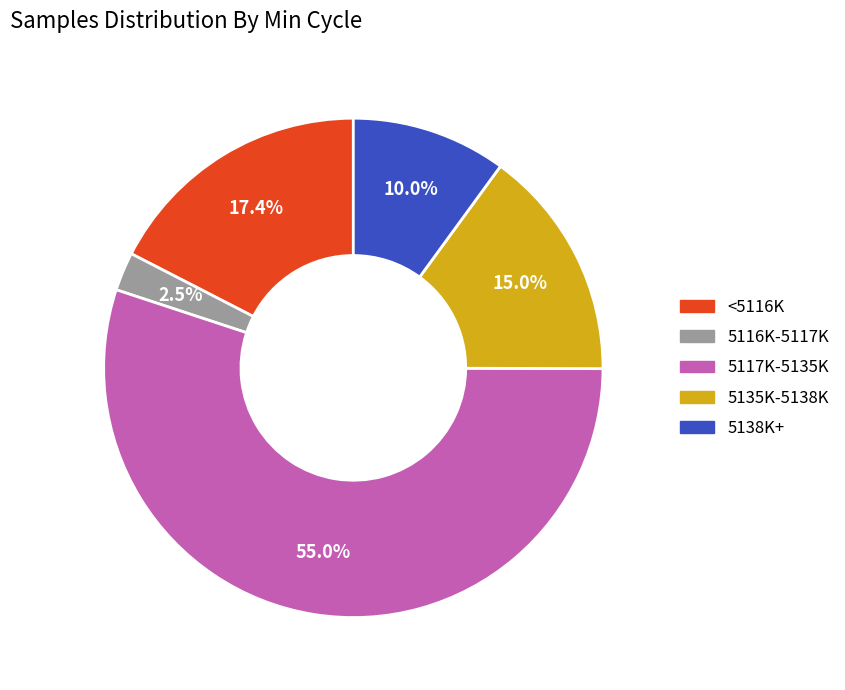

How many slices are in this pie chart?

5